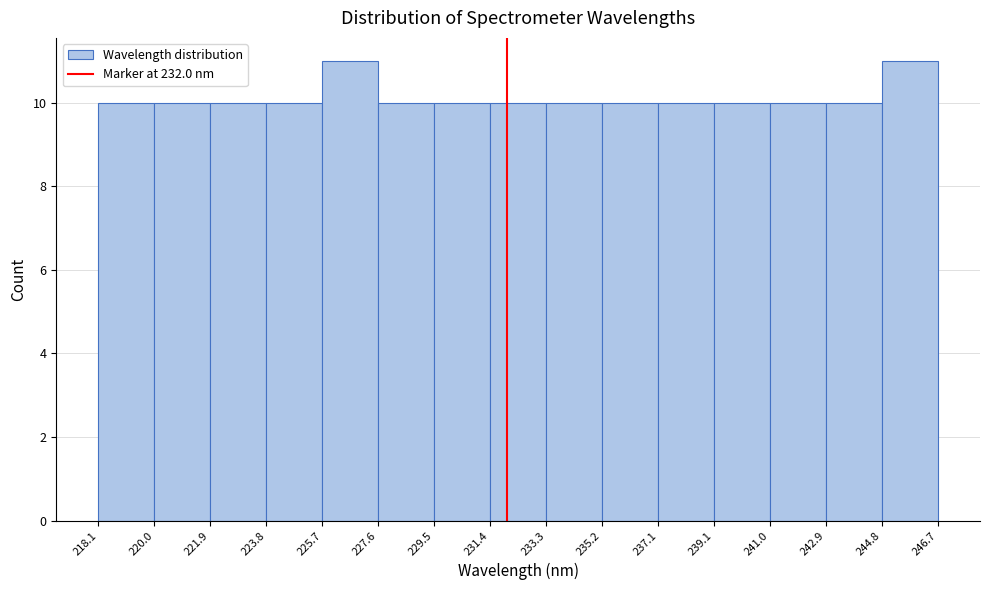

What is the height of the bar covering 229.5 to 231.4 on the x-axis? The values are not printed on the chart, so give them approximately, as read against the axis.

10